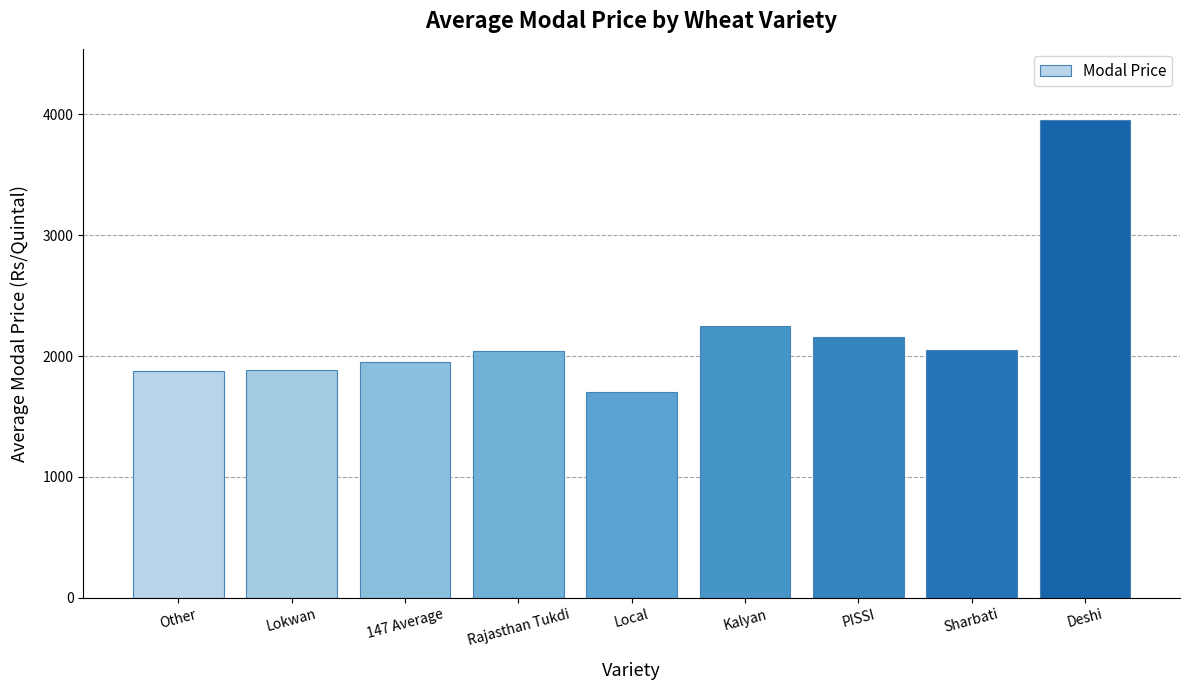

What is the approximate value at Deshi?

3950